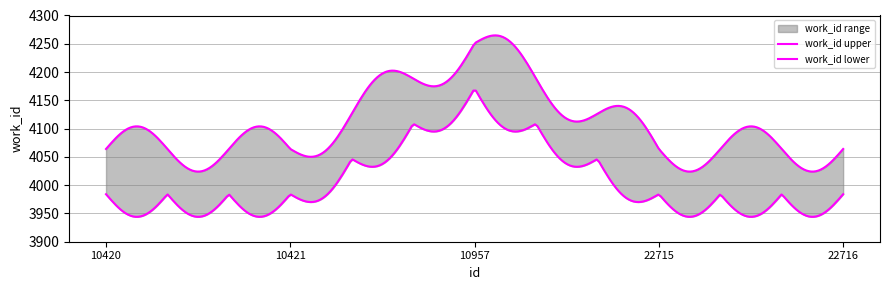

Rank the categories by value from lowest to highest.

10420, 10421, 22715, 22716, 10957